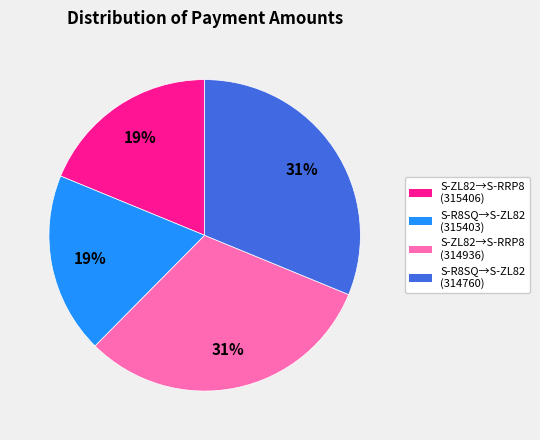

How many segments does this pie chart have?

4